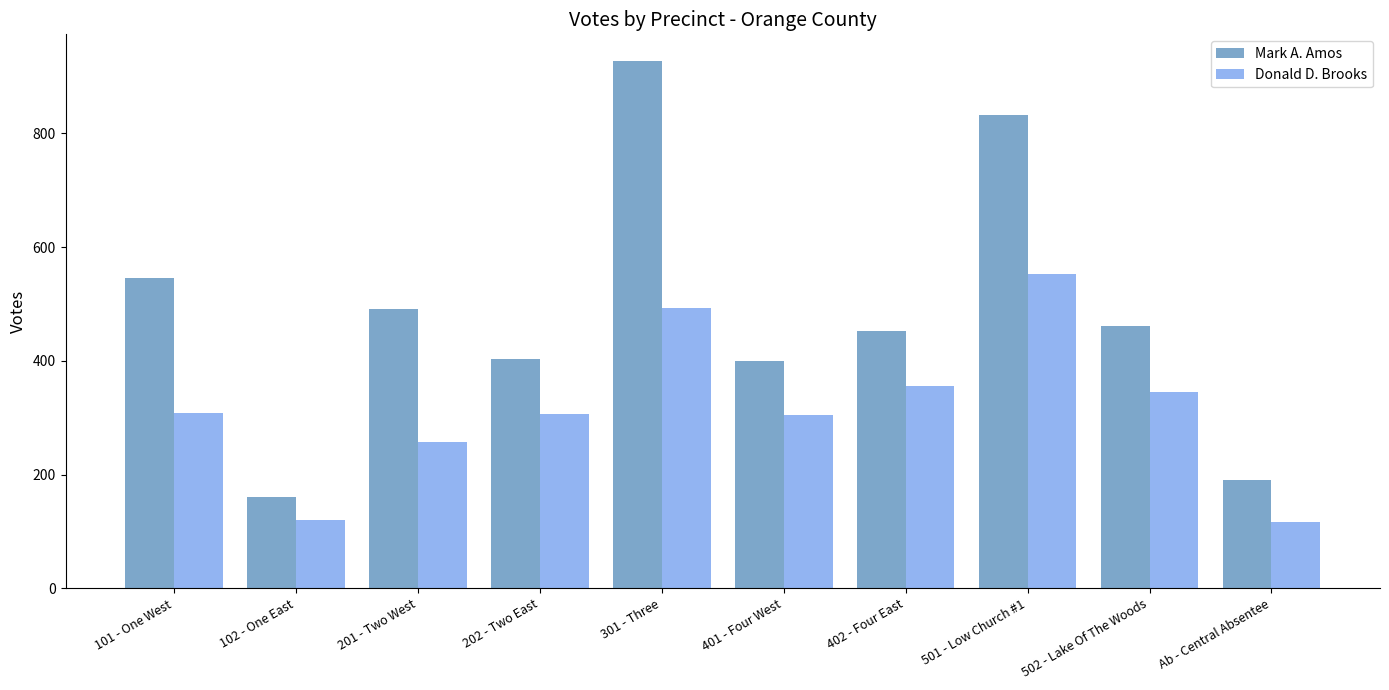

The value of Donald D. Brooks at 101 - One West is 309. True or false?

True